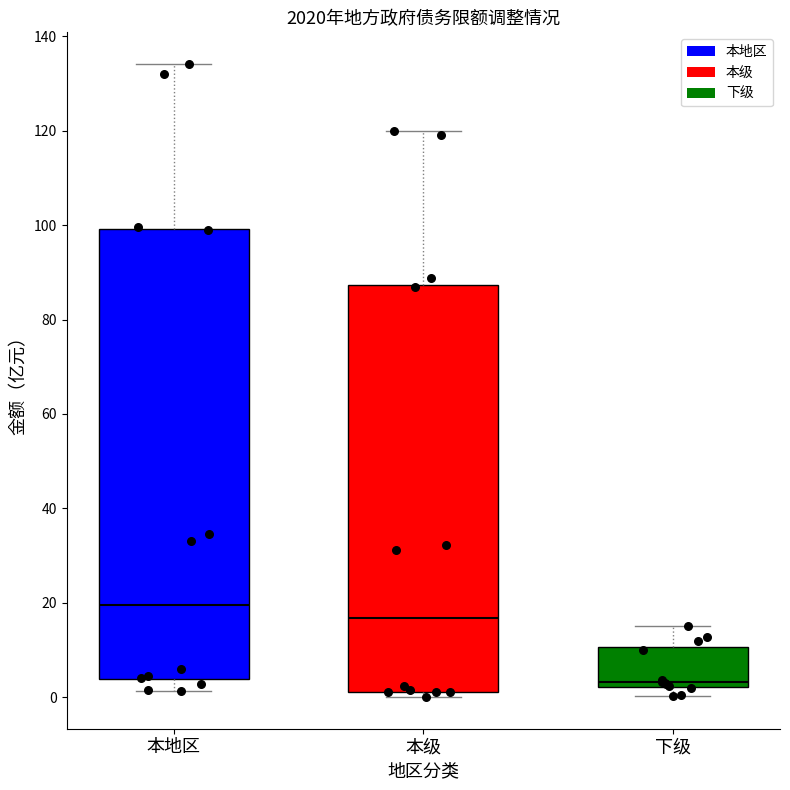

Which box has the highest median line?

本地区